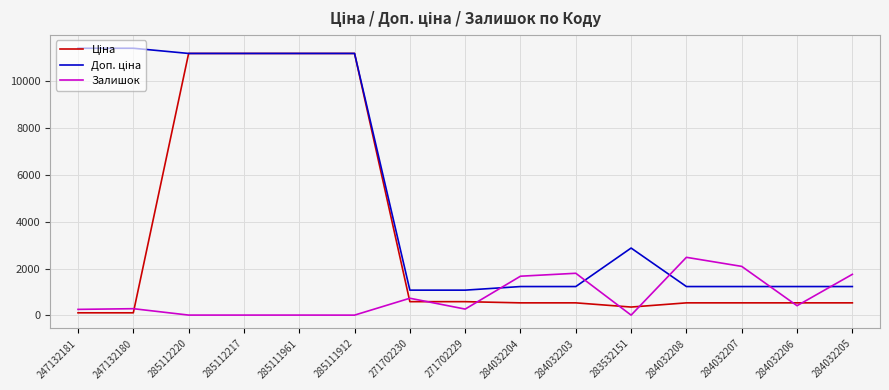

What is the spread (max minus min) of values at 271702230?

491.7